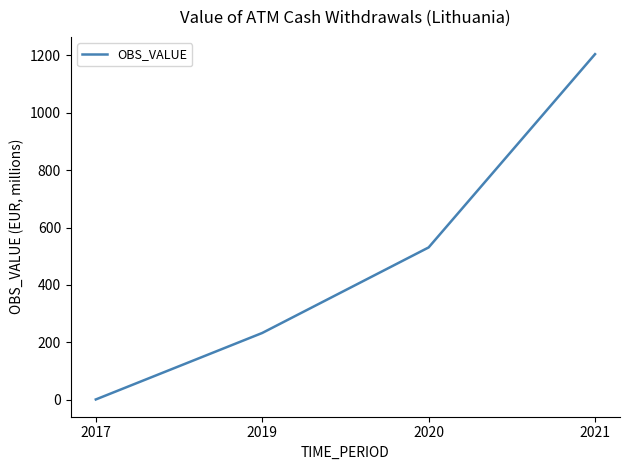

How many categories are shown in the chart?

4